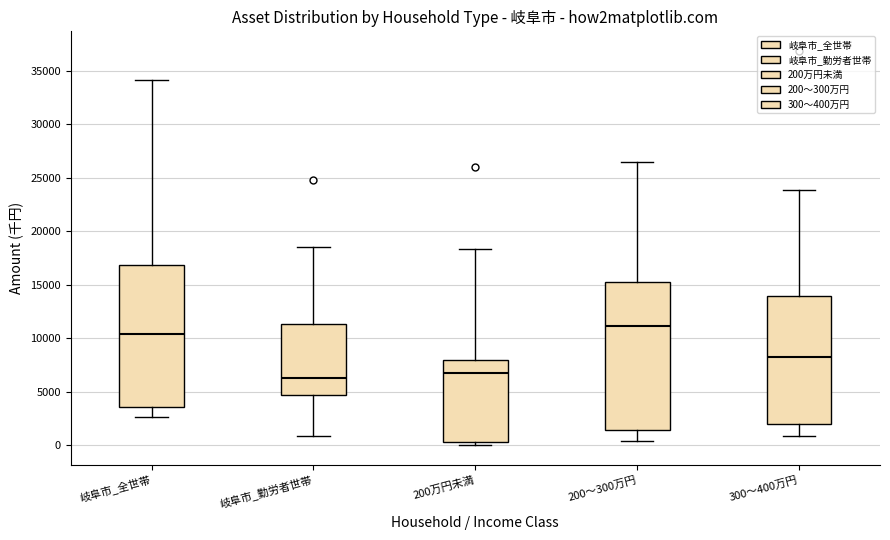

Reading left to right, read every box against the y-axis: the position of its median line, the range the box covers, and the ends of its whiskers. The values are not printed on the chart, so give them approximately, as read against the axis.

岐阜市_全世帯: median 10500, box 3500 to 17000, whiskers 2500 to 34000
岐阜市_勤労者世帯: median 6500, box 4500 to 11500, whiskers 1000 to 18500
200万円未満: median 7000, box 500 to 8000, whiskers 0 to 18500
200～300万円: median 11000, box 1500 to 15500, whiskers 500 to 26500
300～400万円: median 8000, box 2000 to 14000, whiskers 1000 to 24000